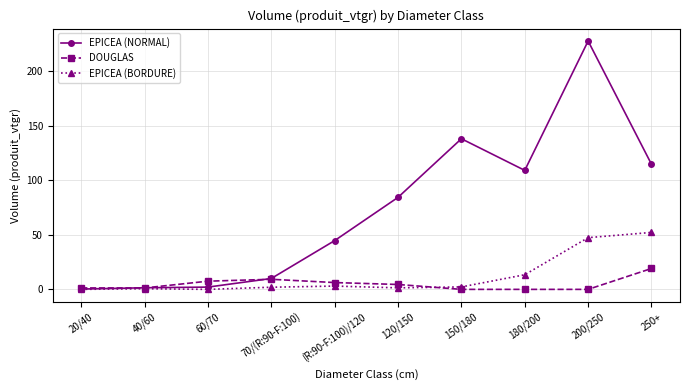

Rank the series at 250+ from highest to lowest value.

EPICEA (NORMAL), EPICEA (BORDURE), DOUGLAS